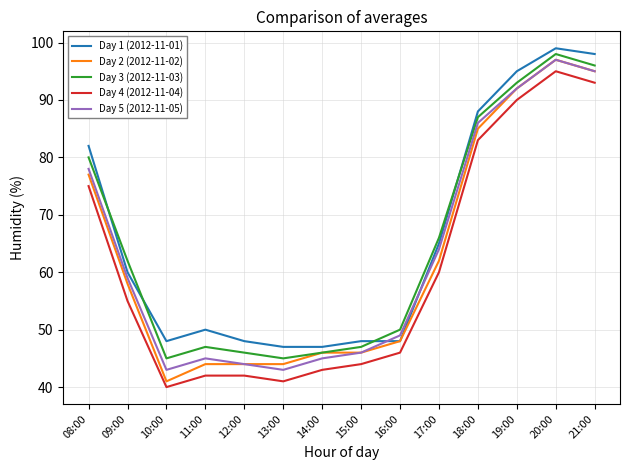

Which series has the largest total across all categories?

Day 1 (2012-11-01)